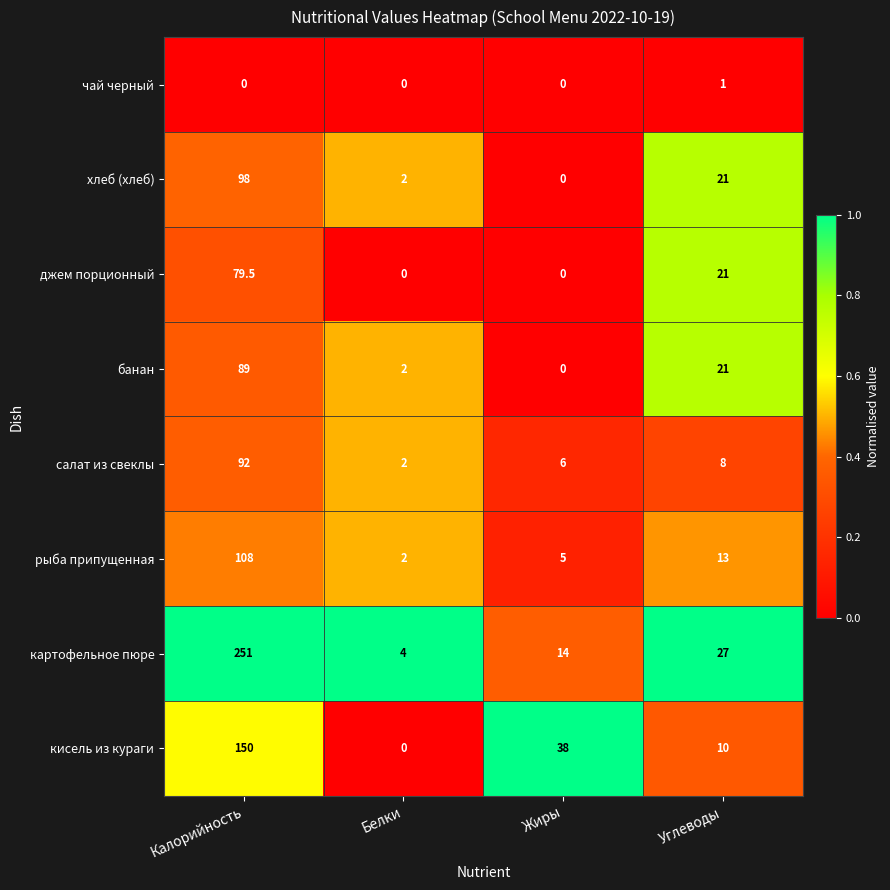

What is the difference between the highest and lowest values at Калорийность?

251.0